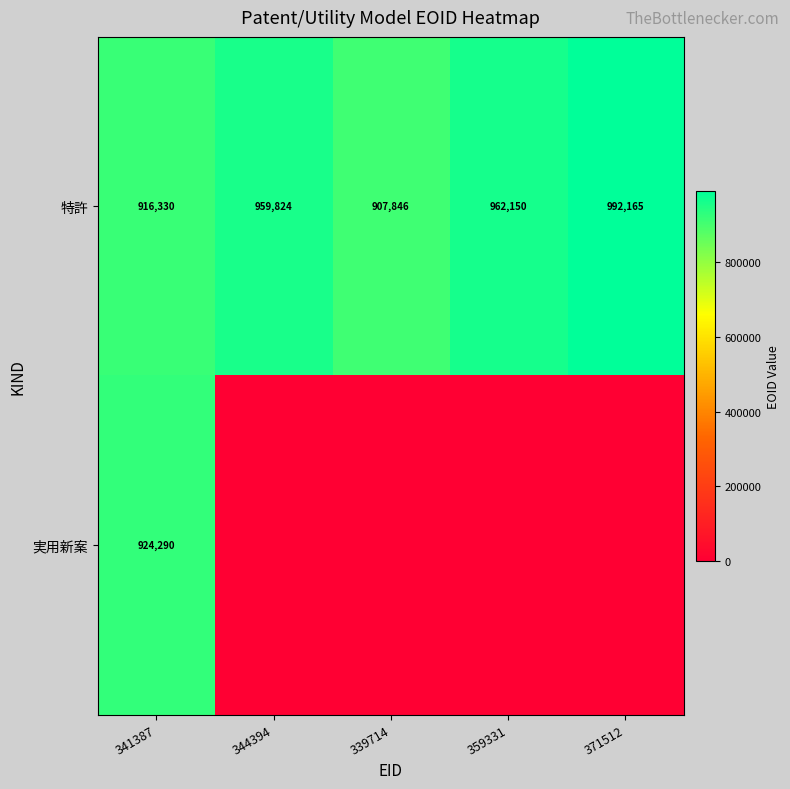

Which category has the highest value in the 特許 series?

371512